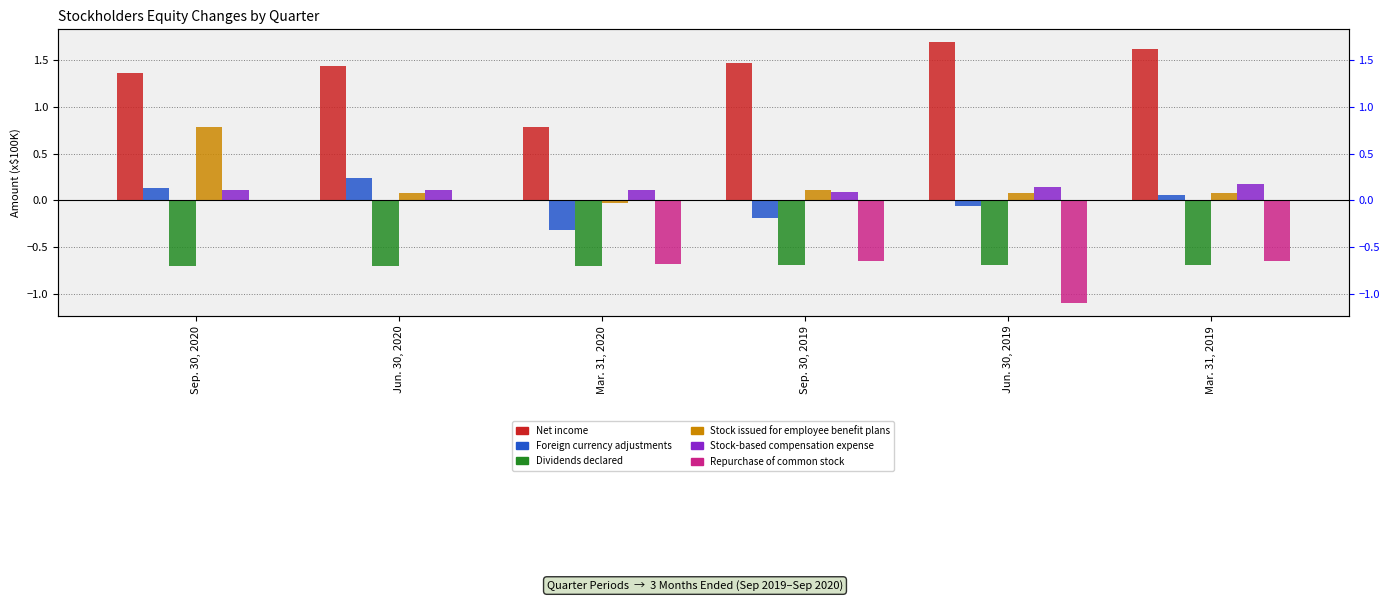

What is the label of the 3rd bar from the right?

Sep. 30, 2019